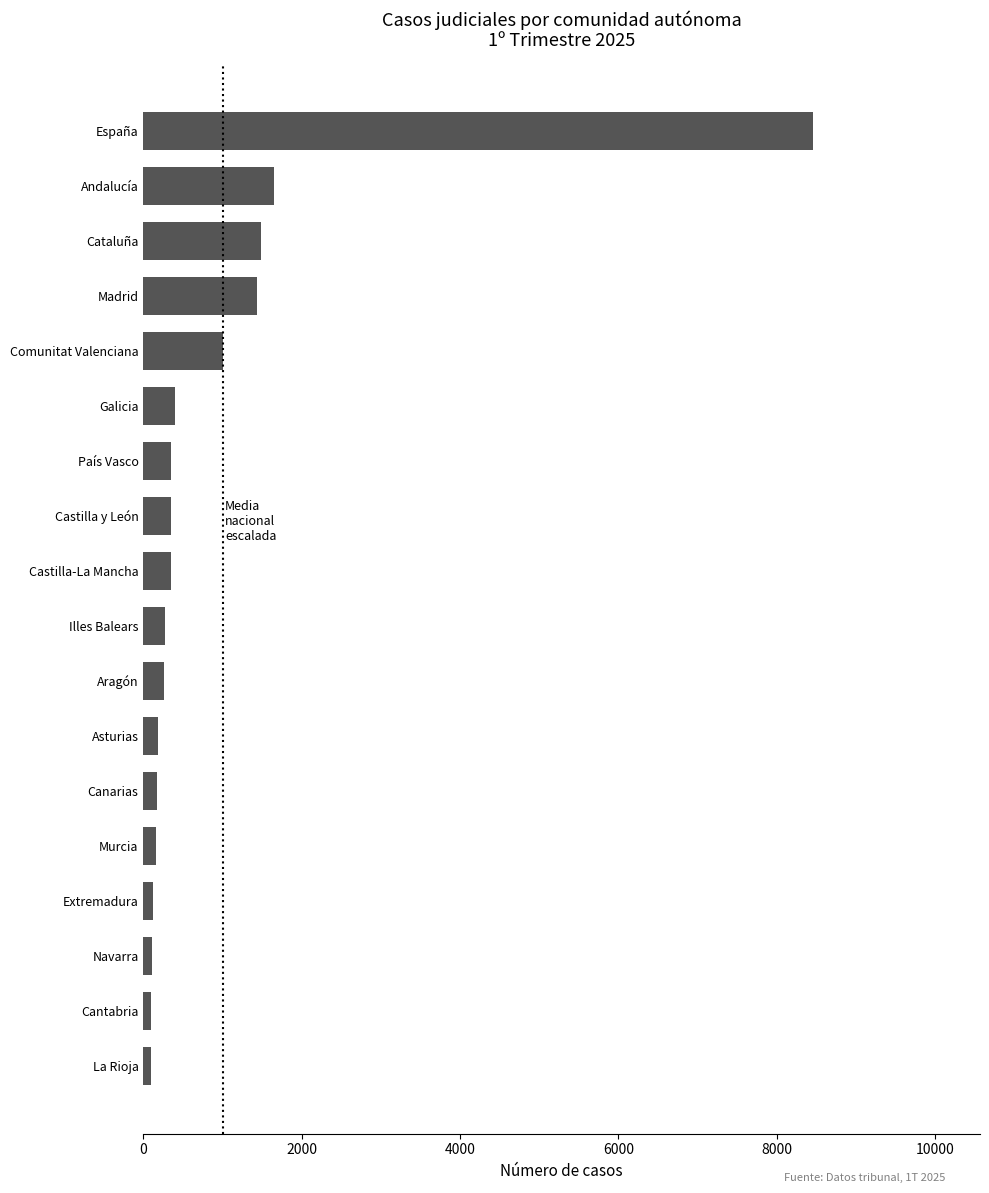

What is the greatest value displayed?

8455